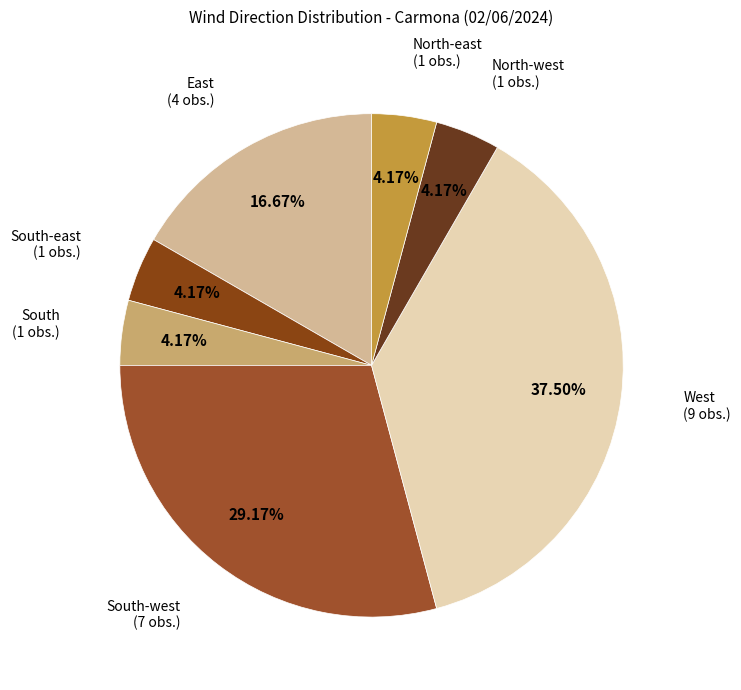

How many segments does this pie chart have?

7